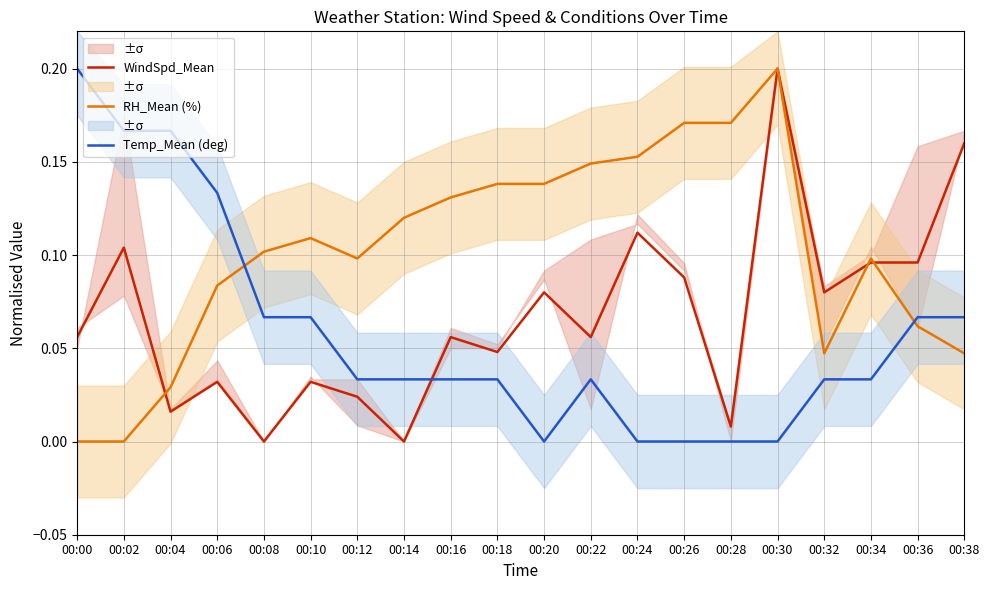

Which series has the largest total across all categories?

RH_Mean (%)